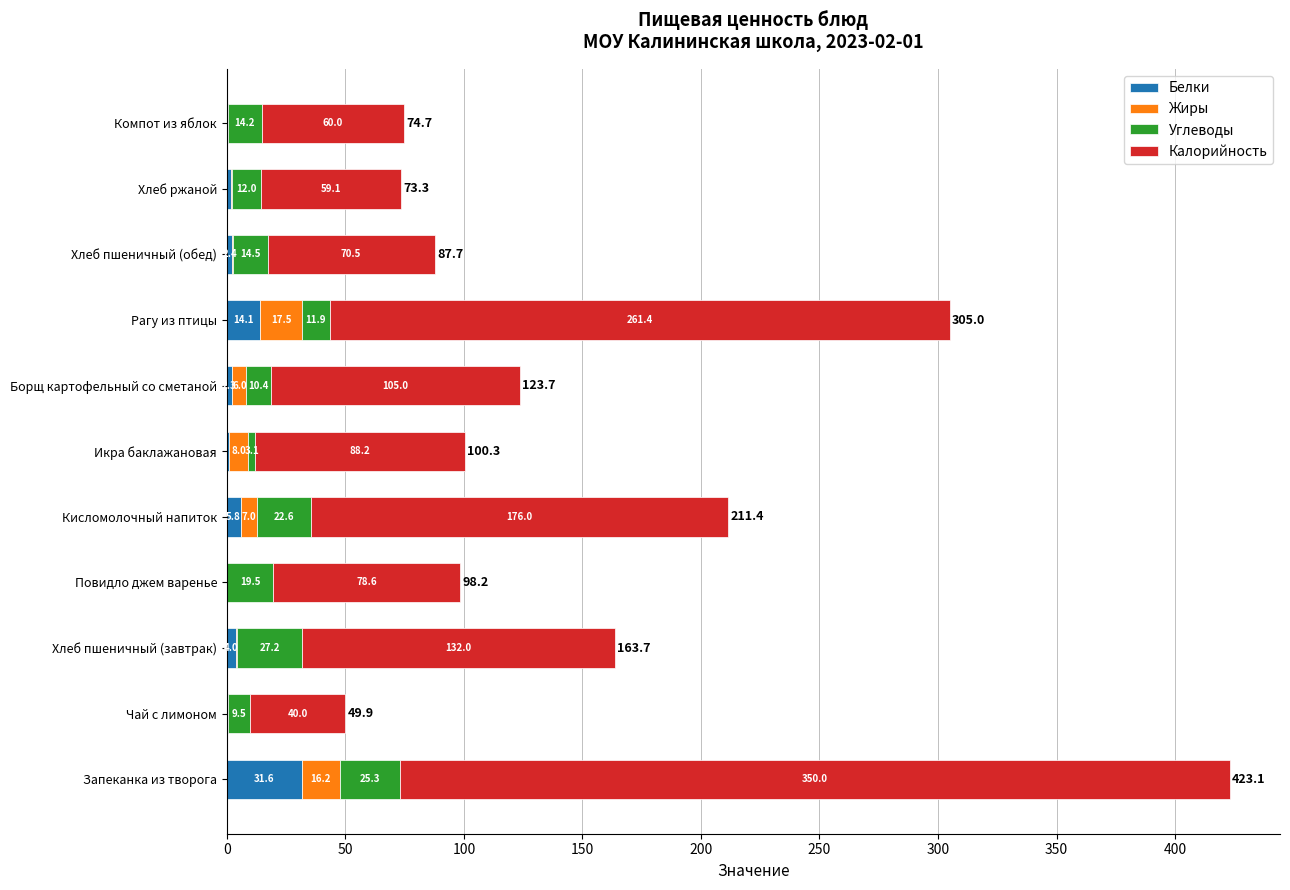

The value of Белки at Борщ картофельный со сметаной is 2.3. True or false?

True